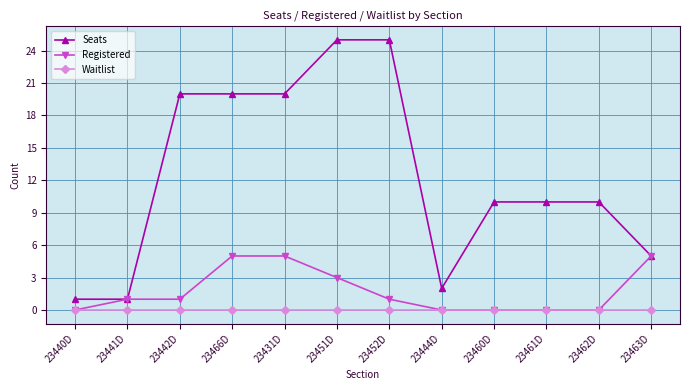

What is the label of the 10th point from the left?

23461D